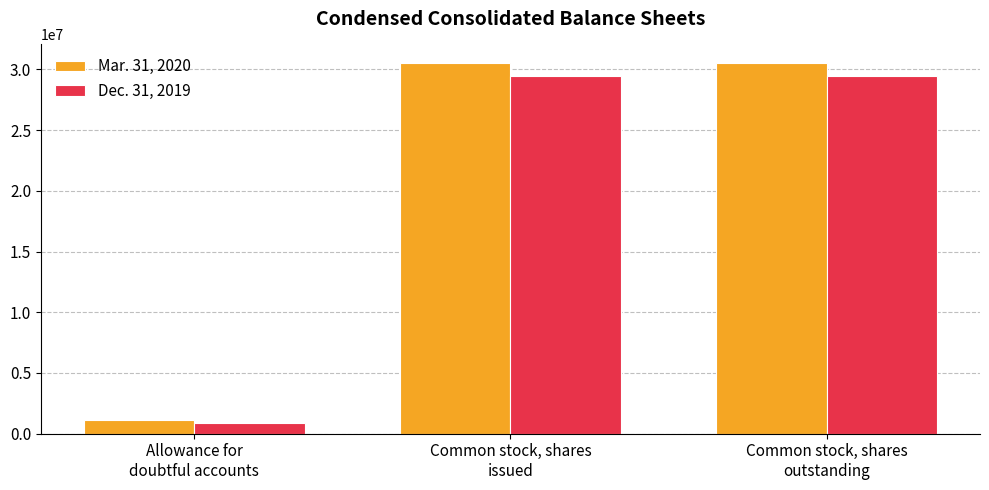

What is the difference between the maximum and minimum values in the Mar. 31, 2020 series?

29403949